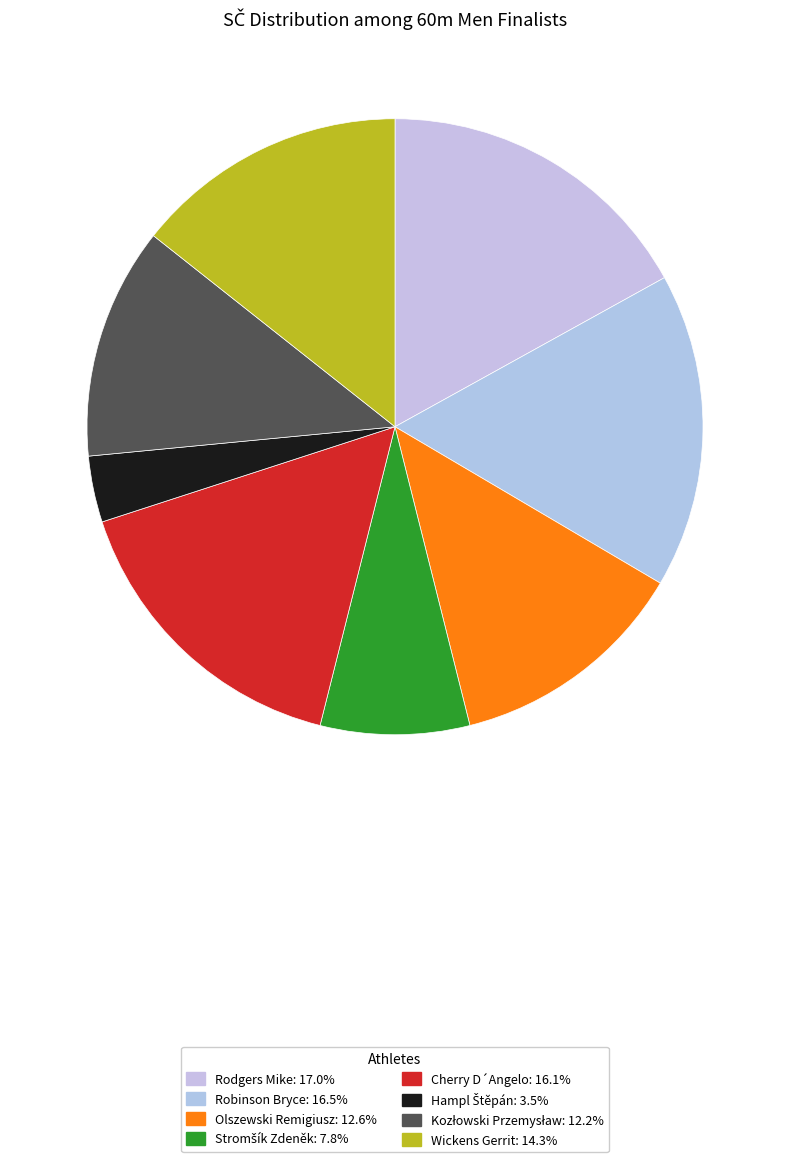

What is the ratio of the value at Rodgers Mike to the value at Wickens Gerrit?

1.2